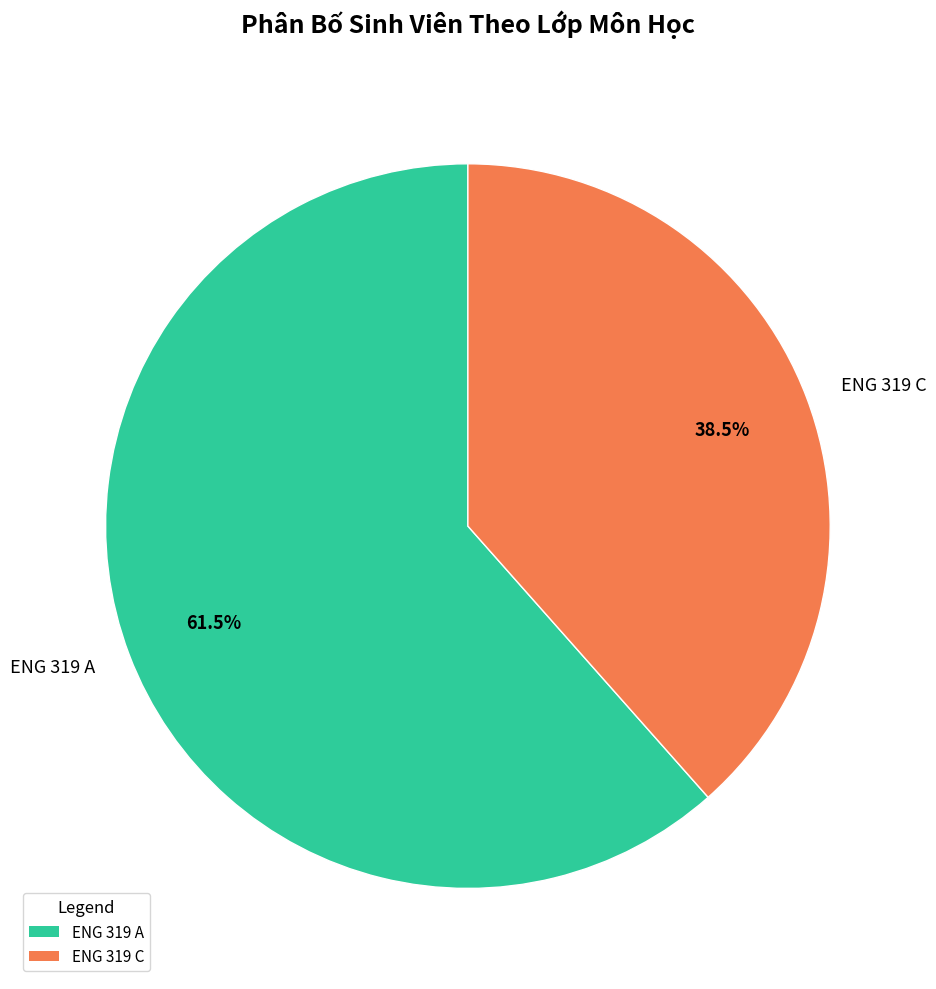

Which slice is the largest?

ENG 319 A